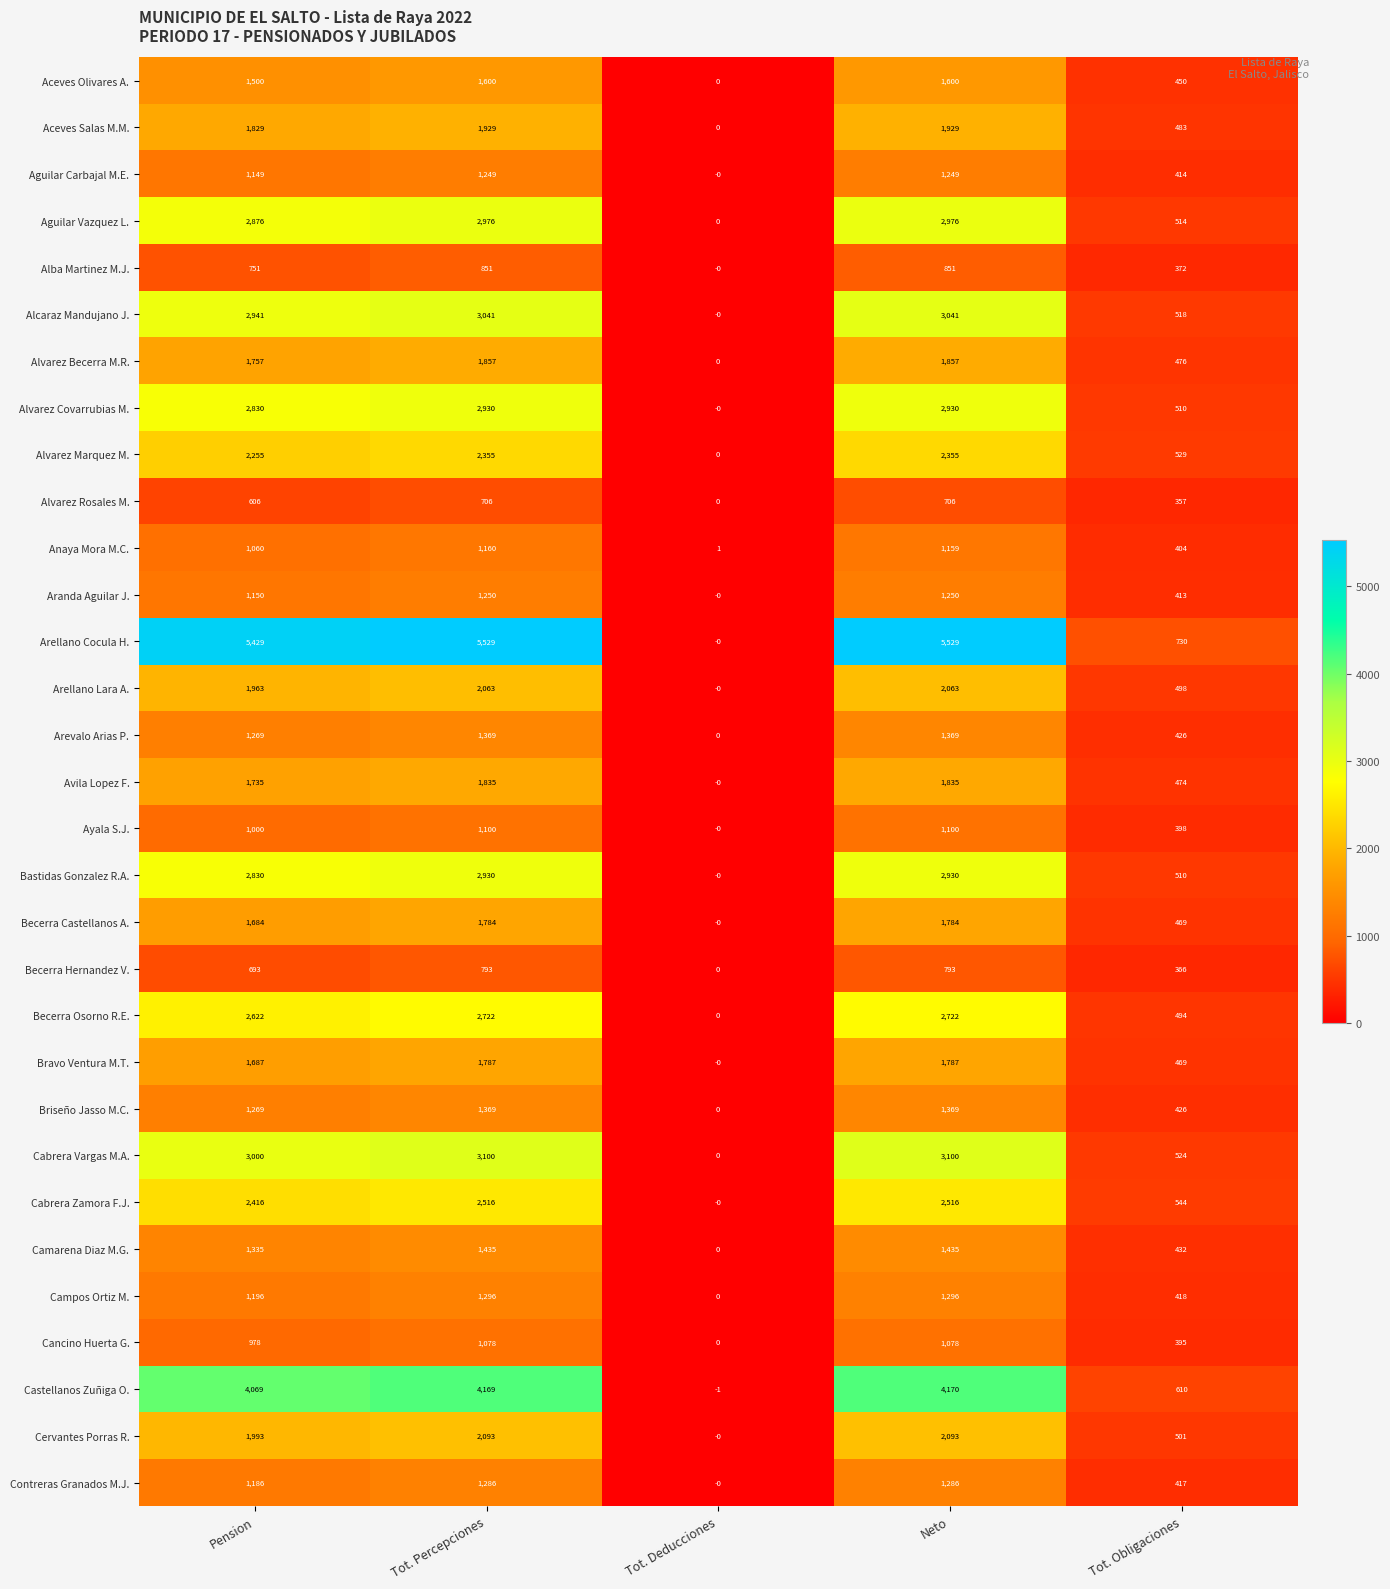

What is the sum of all Camarena Diaz M.G. values?

4637